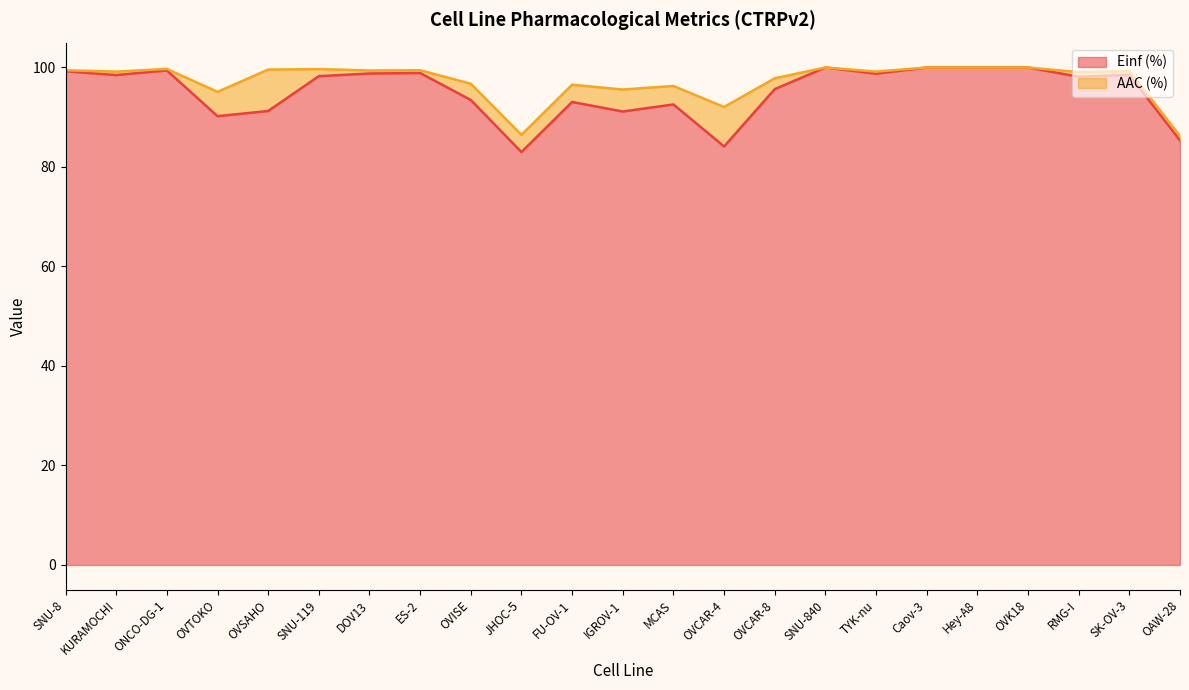

What is the lowest value of the Einf (%) series?

83.0